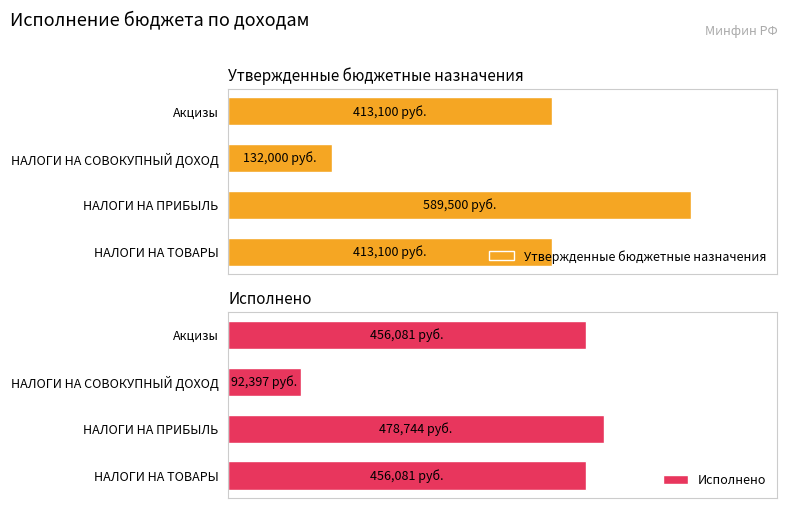

List the series in order of their overall mean, lowest first.

Исполнено, Утвержденные бюджетные назначения